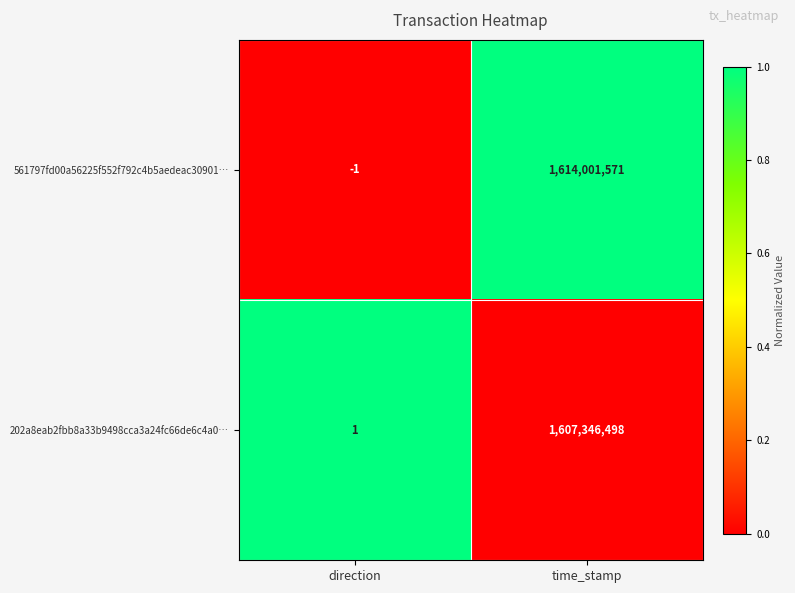

Which series has the largest total across all categories?

561797fd00a56225f552f792c4b5aedeac30901…